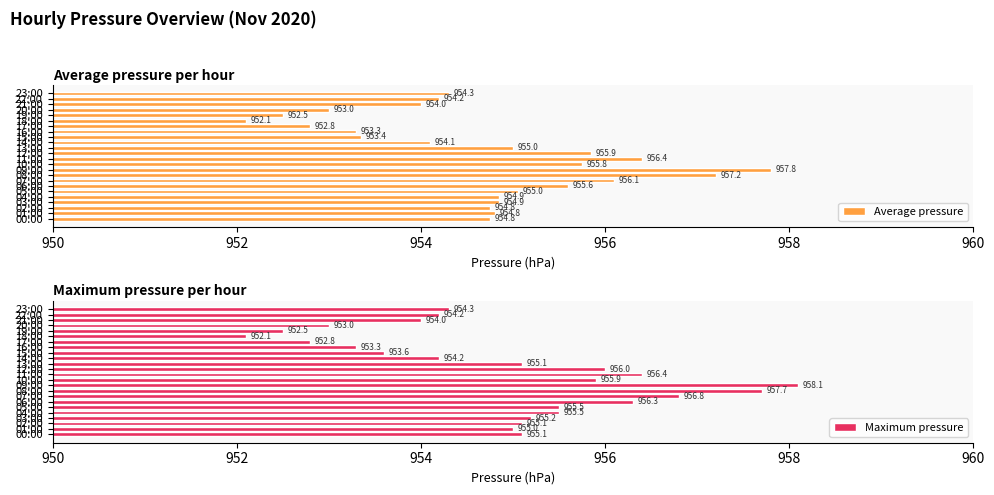

What is the lowest value of the Average pressure series?

952.1